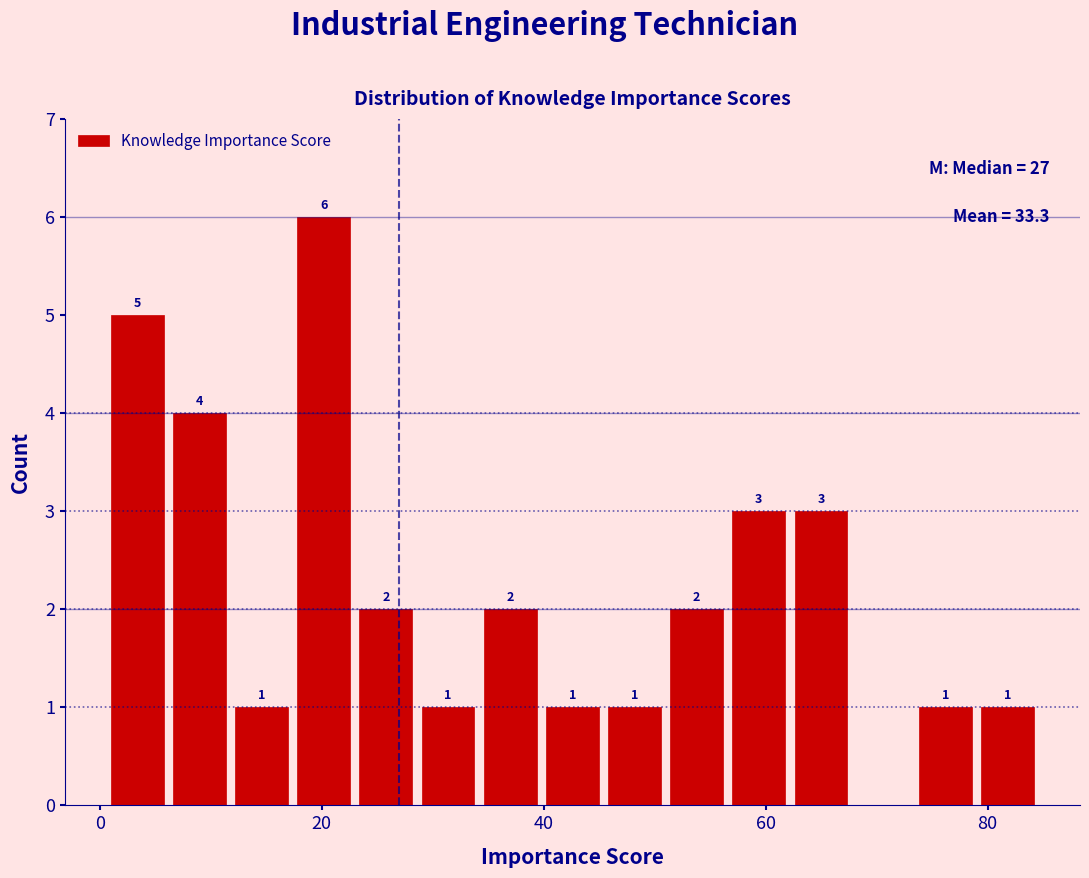

Around what value on the x-axis is the tallest bar? Give the approximate position of its centre, as read against the axis.

20